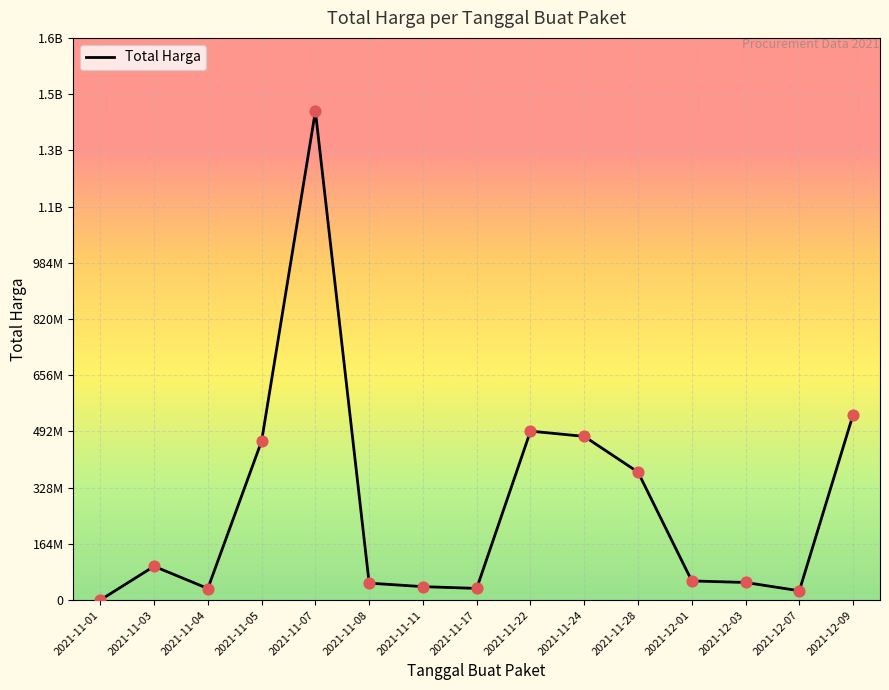

Is this an area chart (filled region under the line)?

No